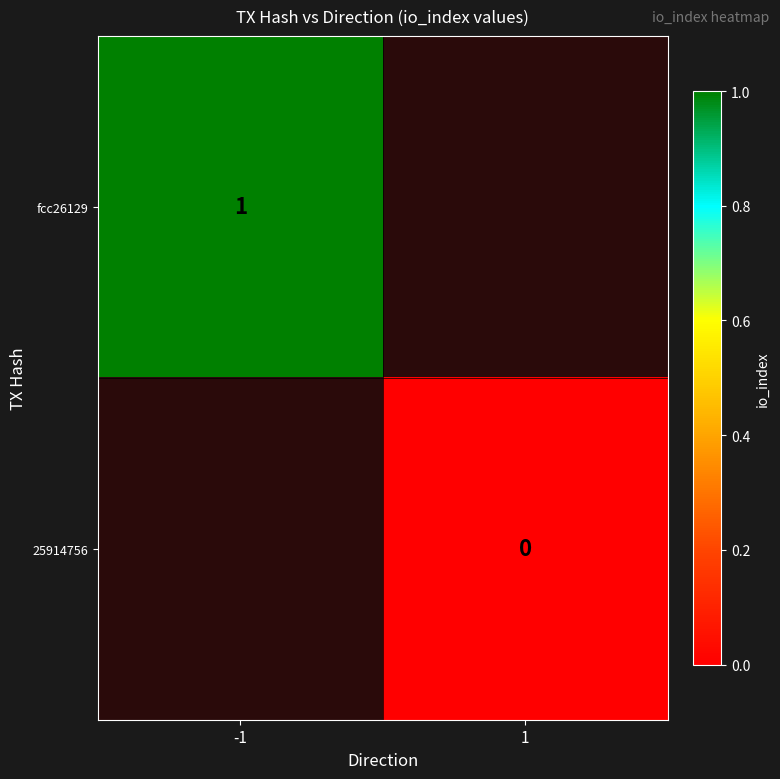

The fcc26129 series shows 1 at -1. True or false?

True